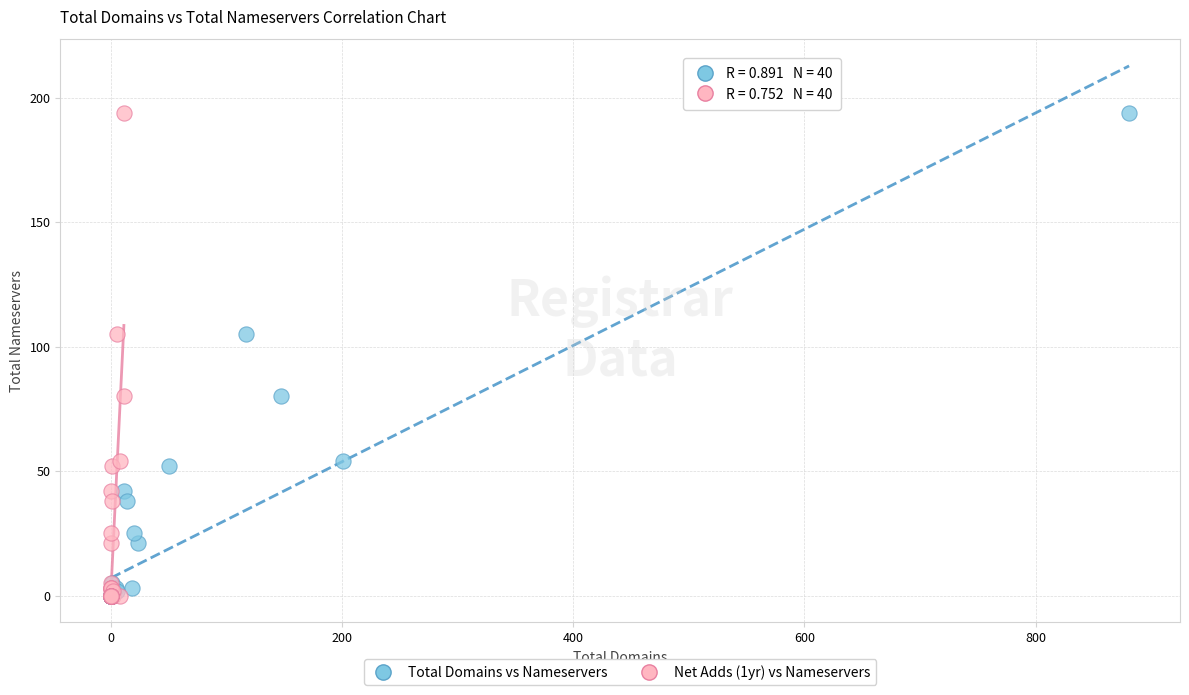

What are all the series names shown in the legend?

Total Domains vs Nameservers, Net Adds (1yr) vs Nameservers